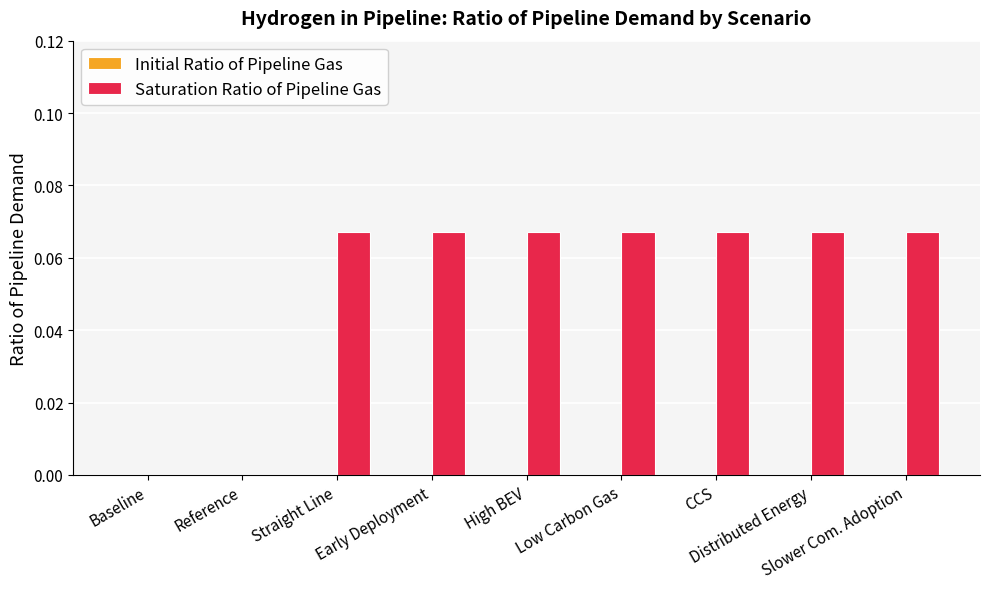

What is the sum of all values?

0.5